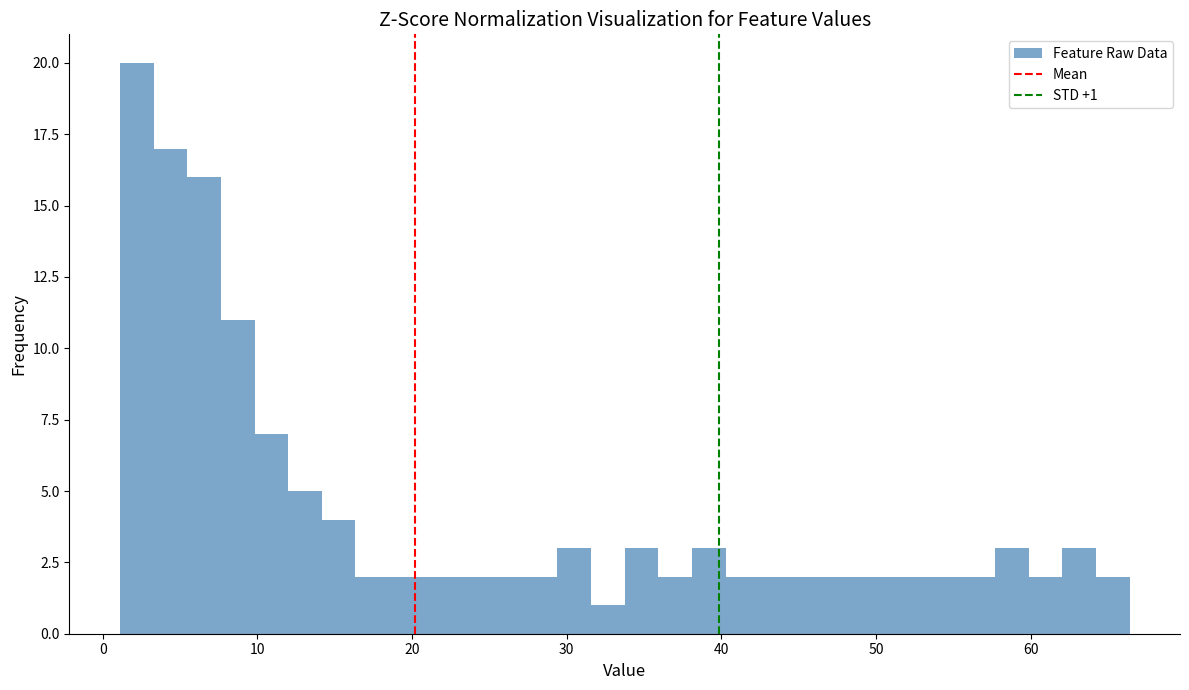

Read against the x-axis, roughly where is the centre of the tallest bar?

2